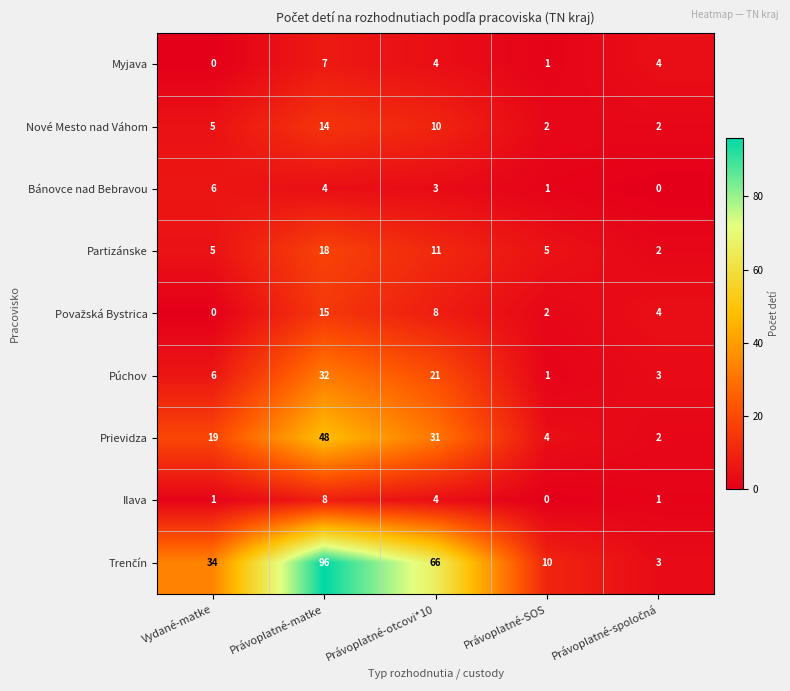

What is the approximate value of Prievidza at Právoplatné-SOS?

4